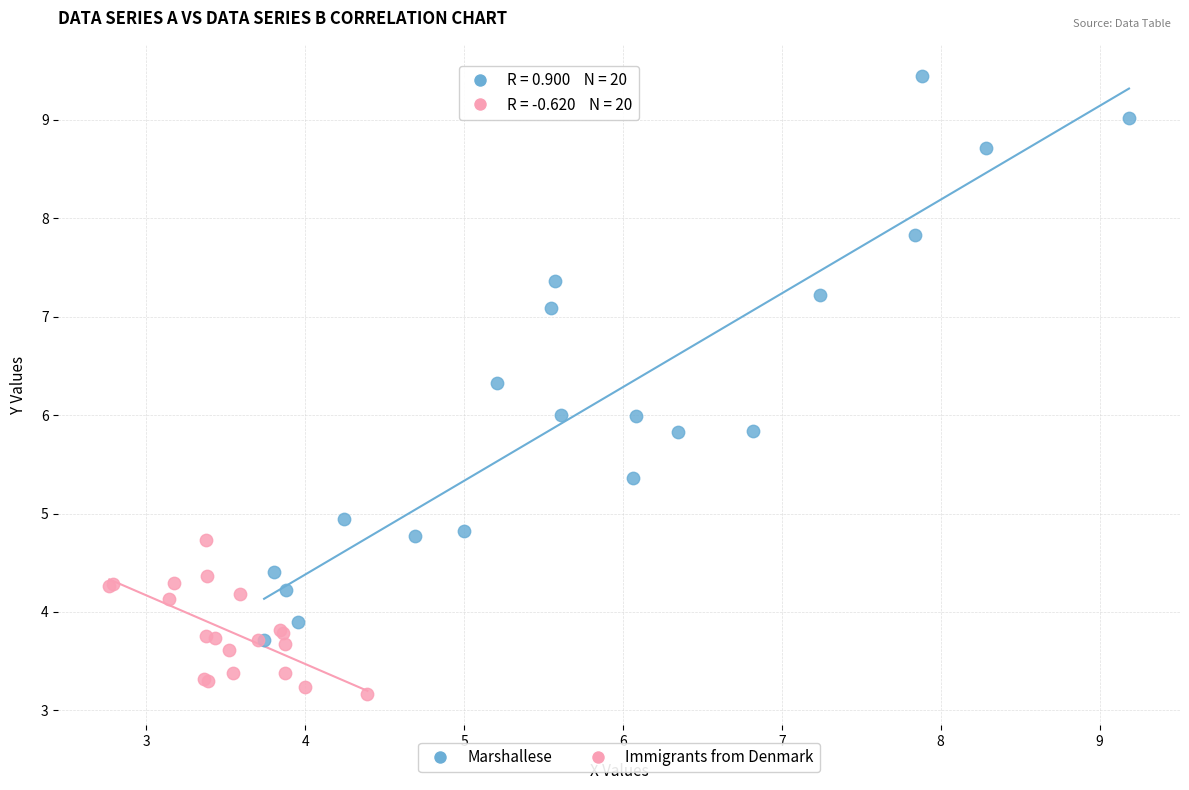

Which series contains the highest Y value?

Marshallese